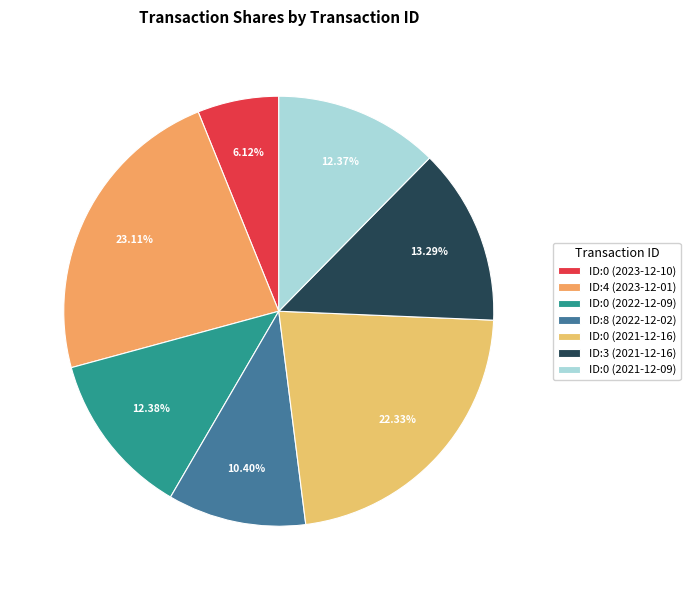

Is there a majority slice in this chart?

No